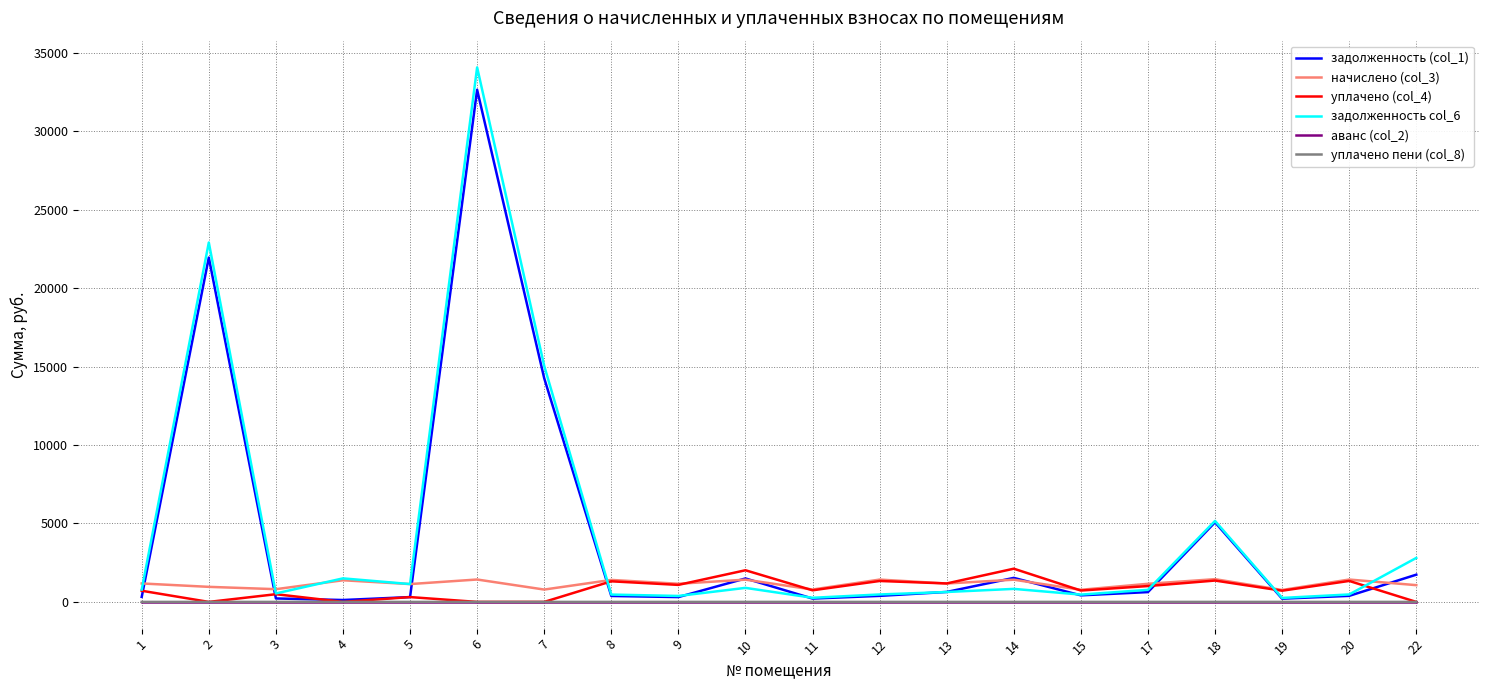

What is the average value of the уплачено (col_4) series?

822.1